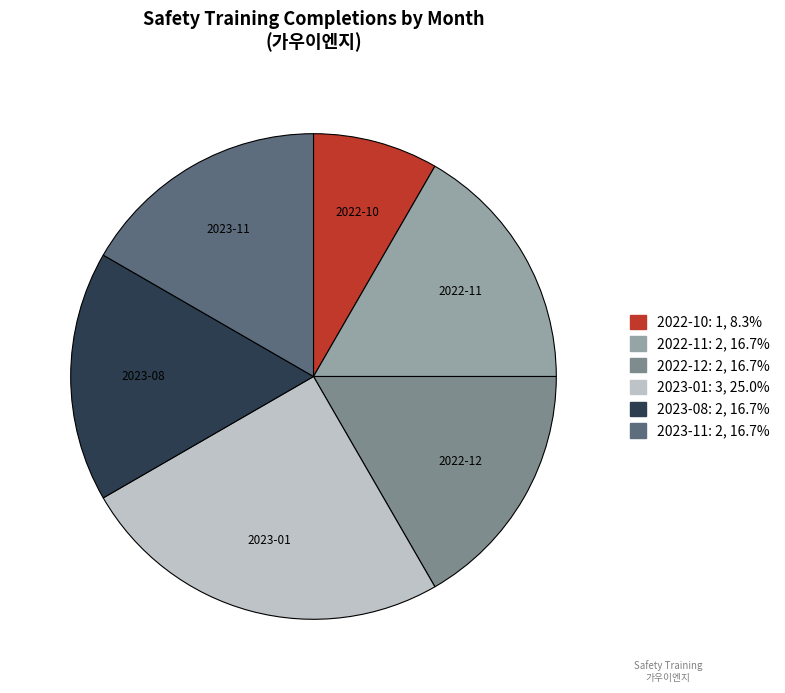

How many slices are in this pie chart?

6